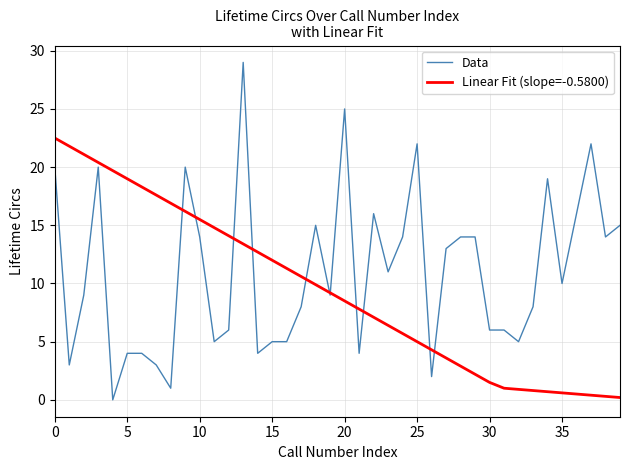

List the series in order of their overall mean, highest first.

Data, Linear Fit (slope=-0.5800)